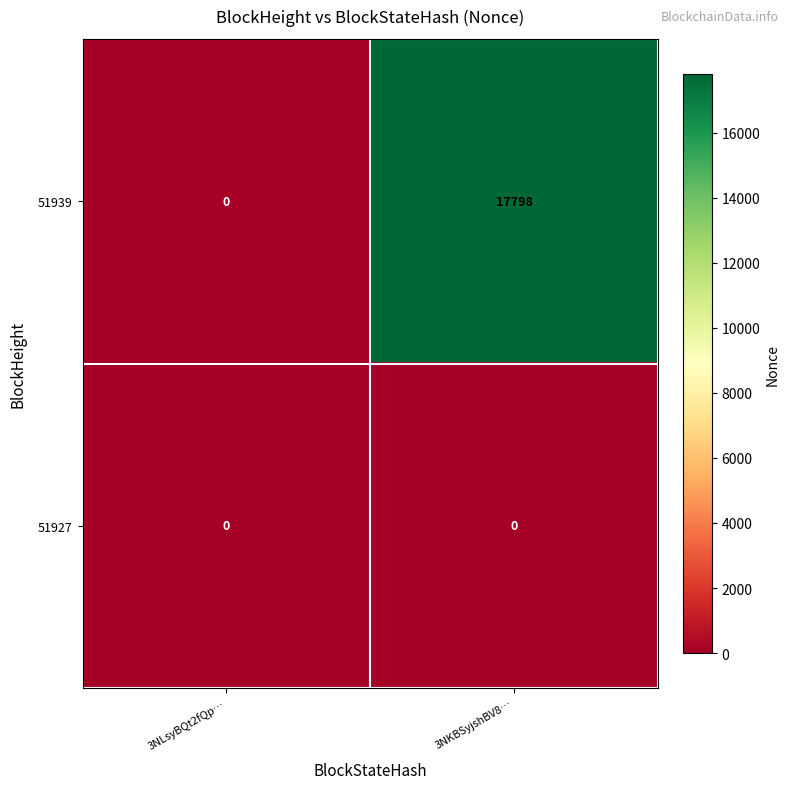

List the series in order of their overall mean, lowest first.

51927, 51939